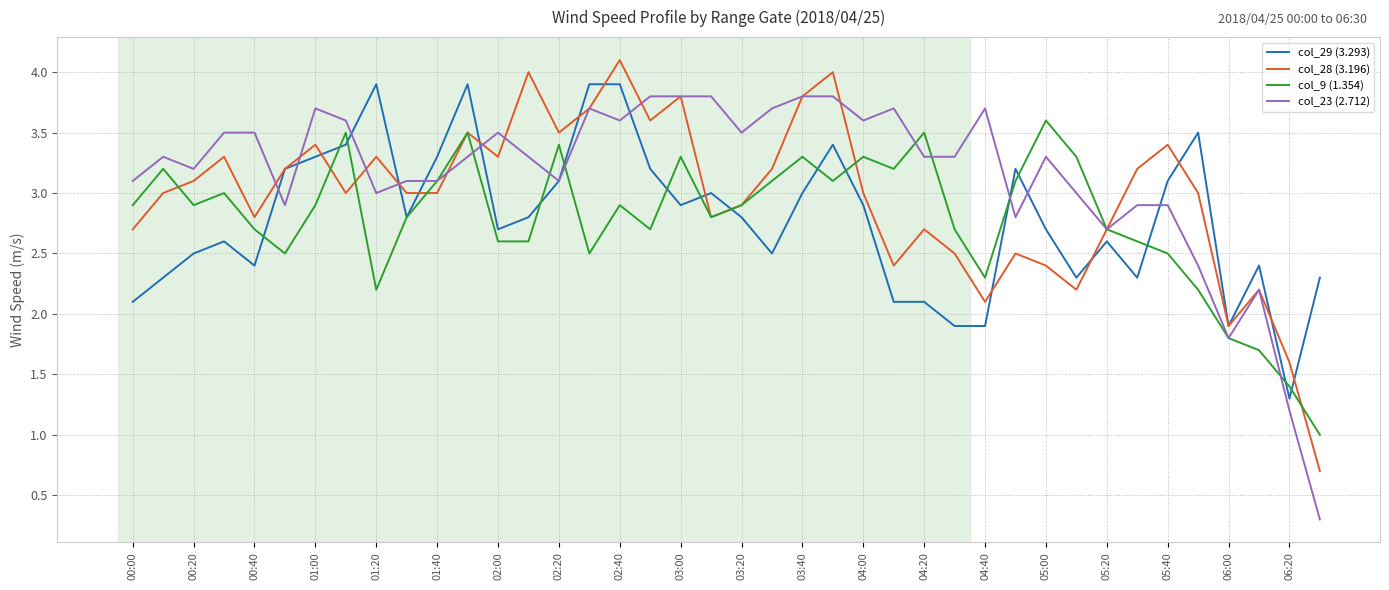

What is the minimum value shown in the chart?

0.3